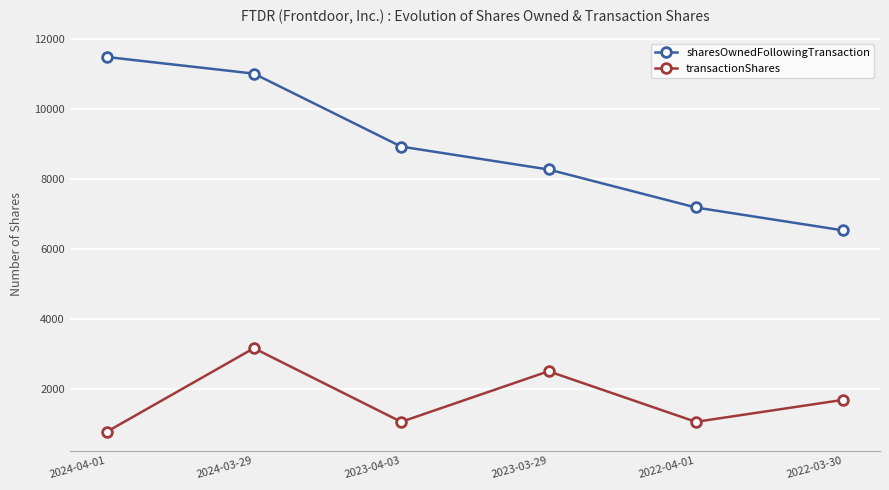

What is the approximate value of sharesOwnedFollowingTransaction at 2023-03-29, to the nearest 50?

8250